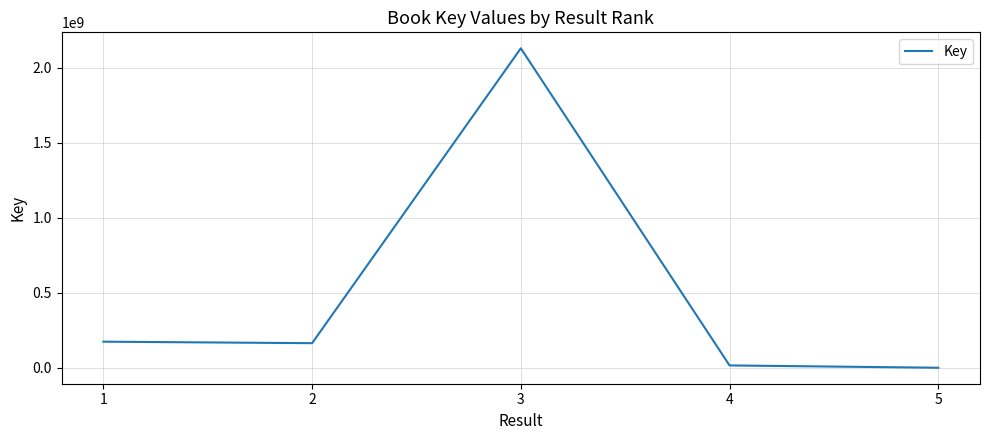

What is the sum of the values at 1 and 5?

176647851